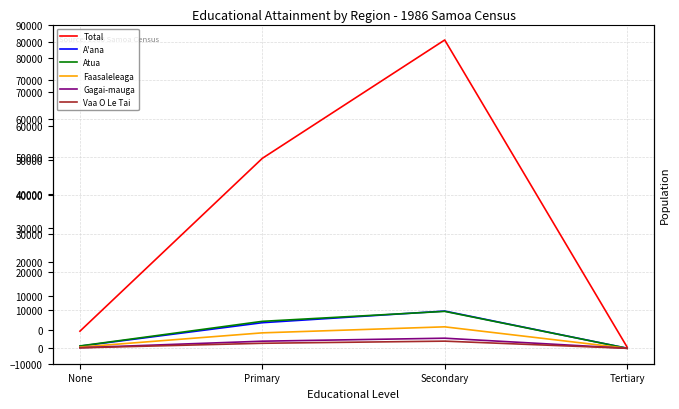

What is the minimum value shown in the chart?

2